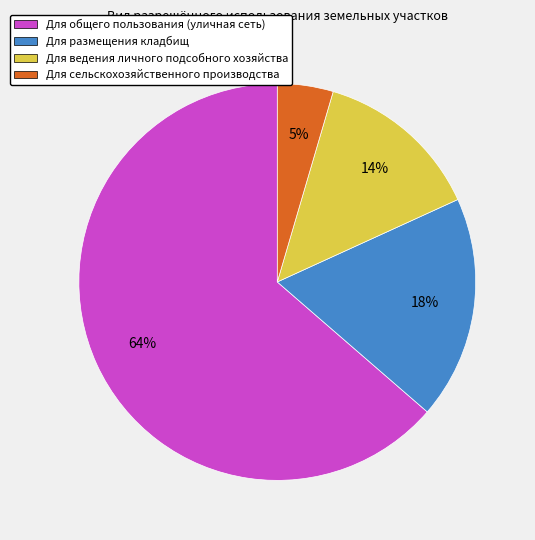

To the nearest percent, what portion does Для размещения кладбищ represent?

18%